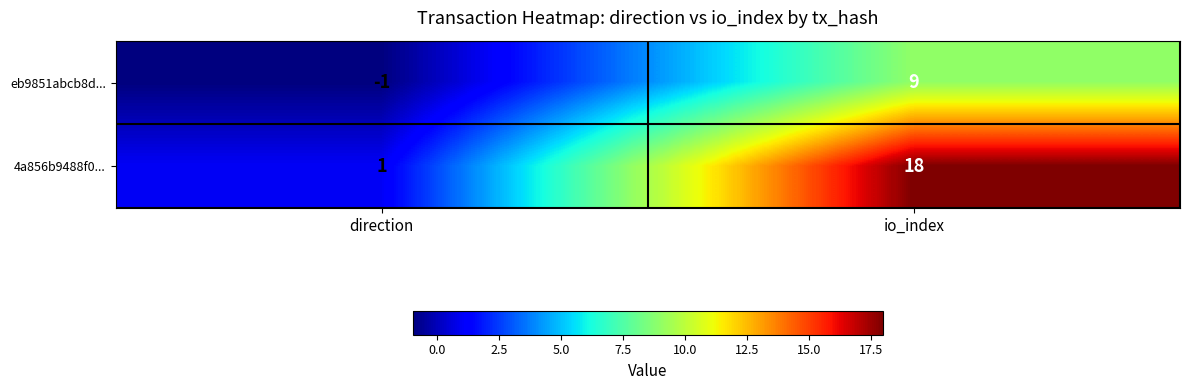

What is the difference between the highest and lowest values at direction?

2